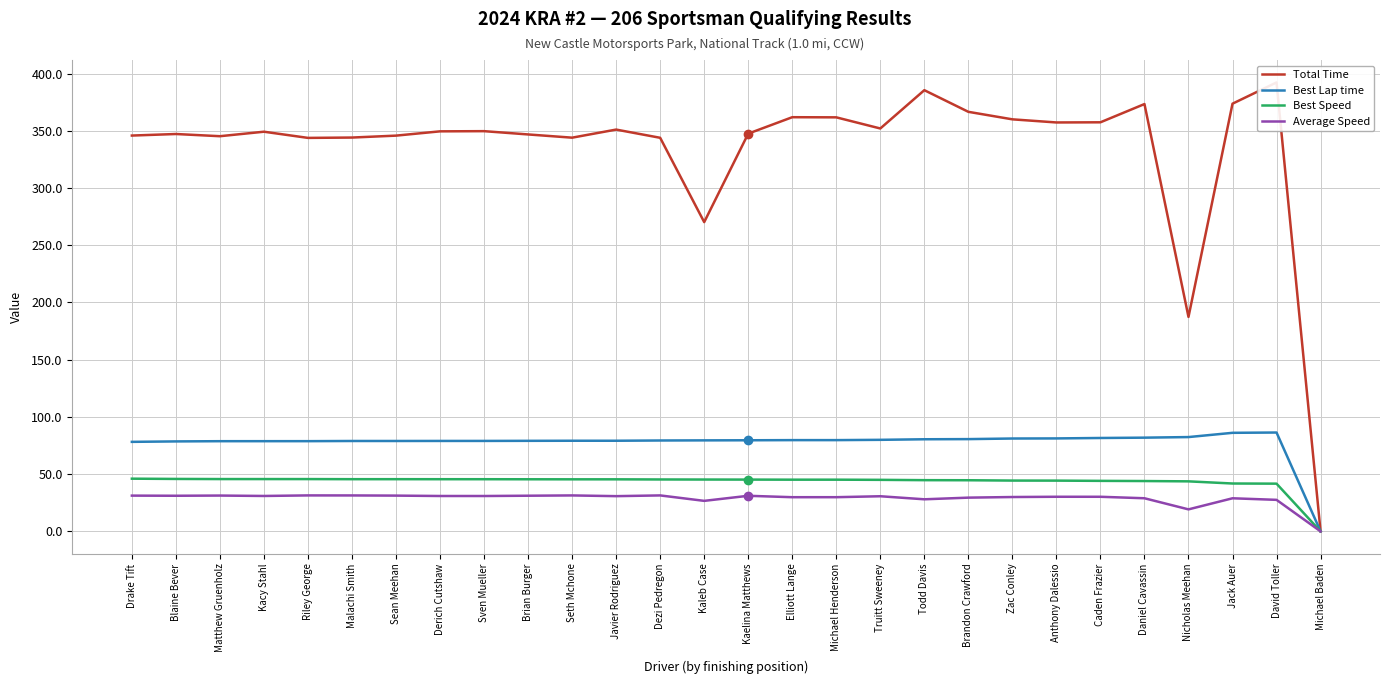

What is the label of the 15th point from the left?

Kaelina Matthews